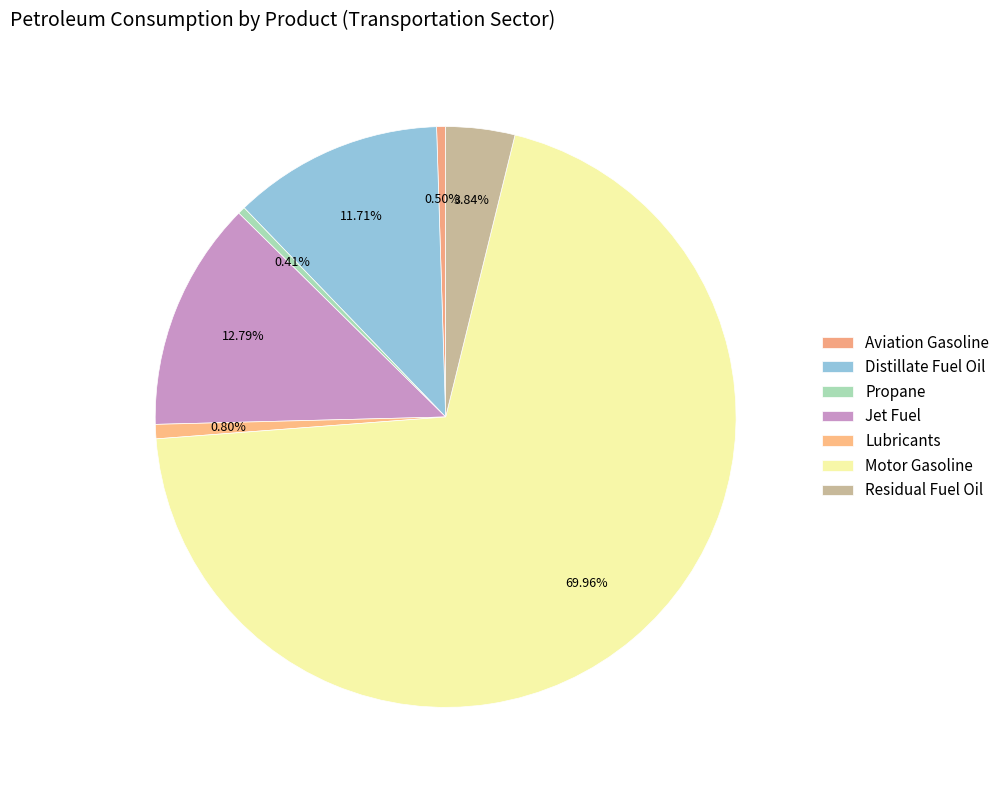

The Propane slice represents 0% of the pie. True or false?

True